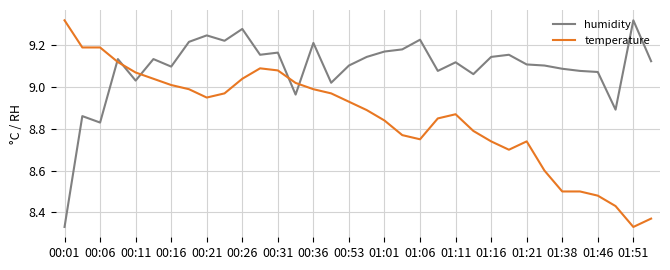

Which series ends up on top after the final intersection of humidity and temperature?

humidity